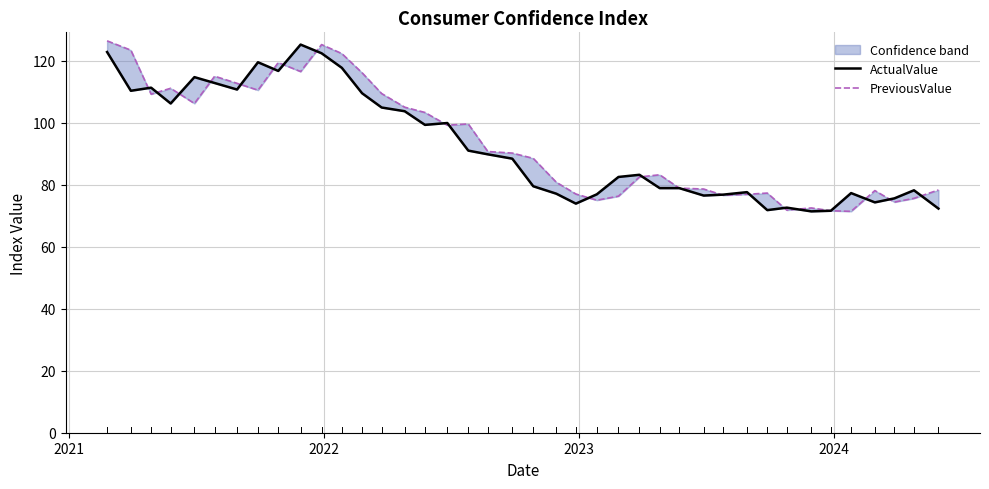

Where do PreviousValue and ActualValue first cross each other?

2021 and 2022